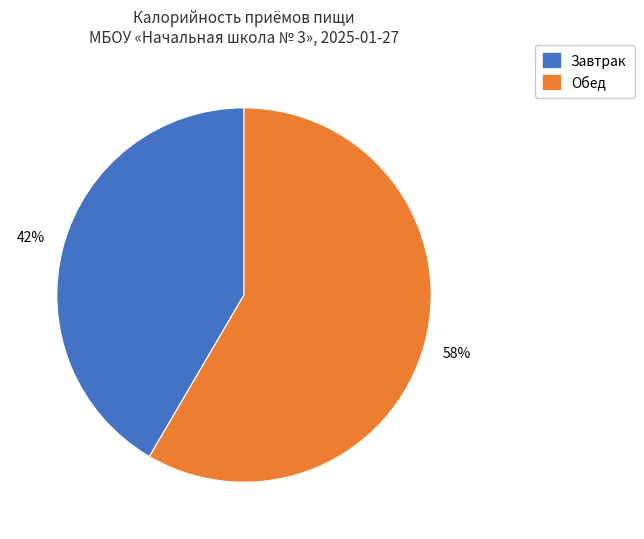

Does Завтрак represent more than half of the total?

No